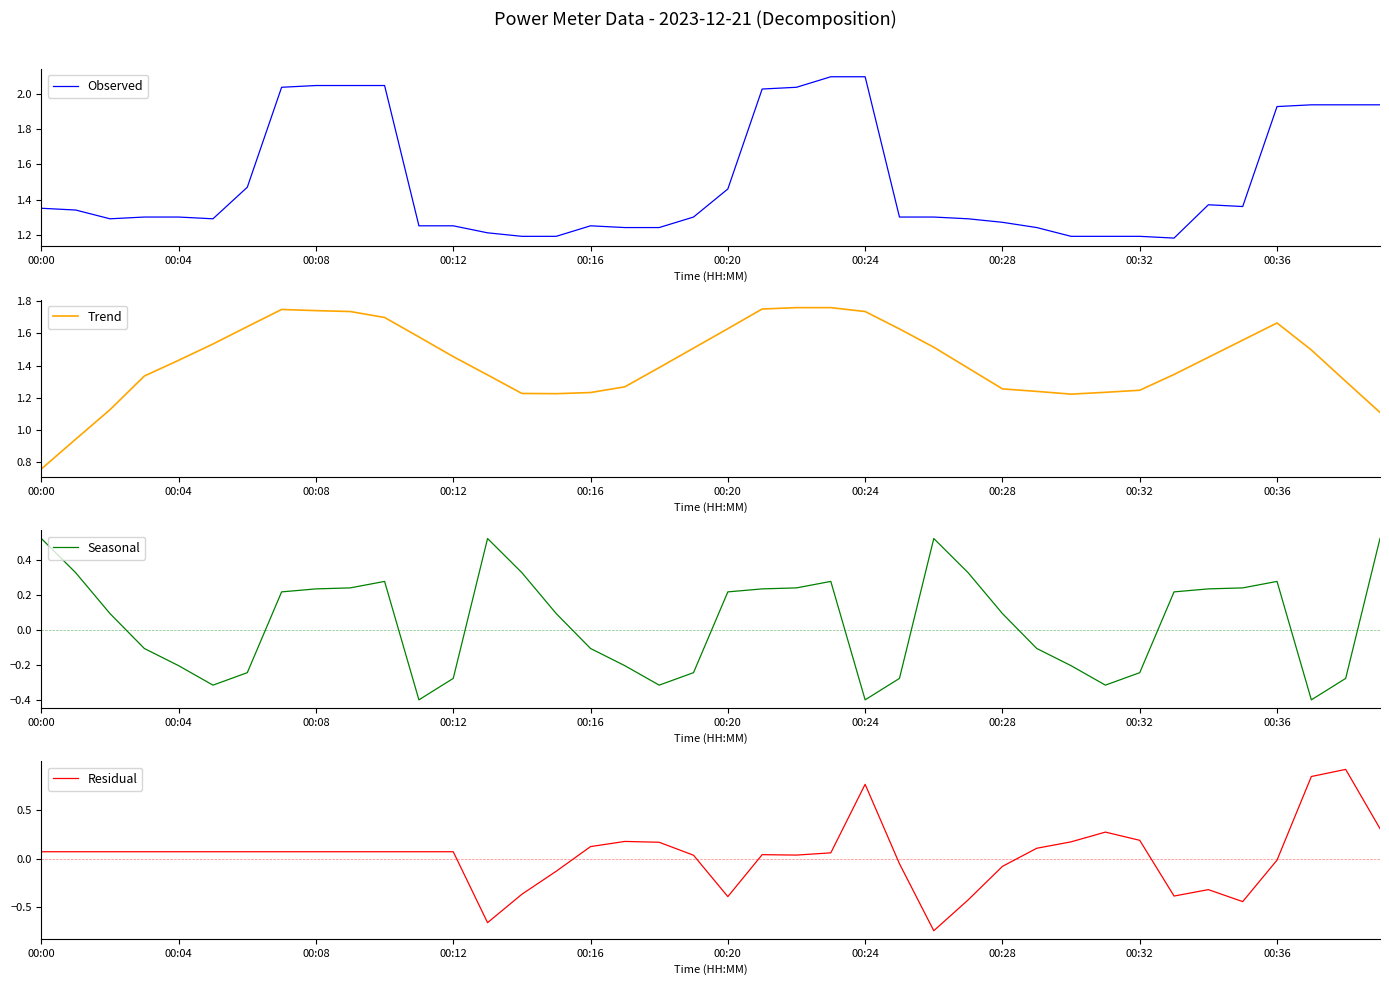

True or false: Observed has a value of 0.4 at 00:00.

False